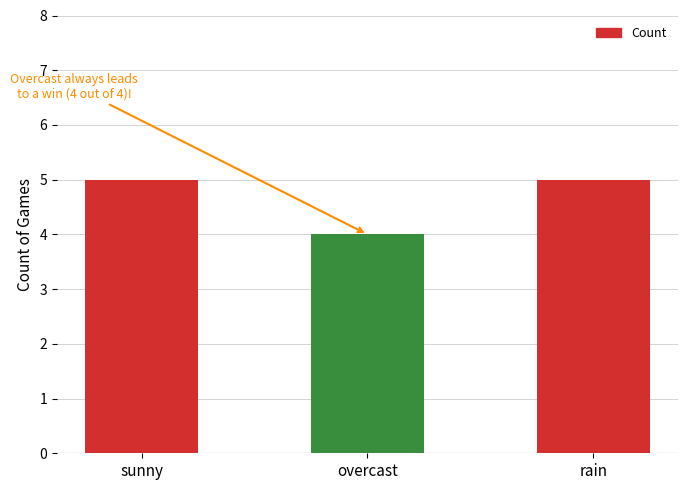

What is the ratio of the value at sunny to the value at rain?

1.0